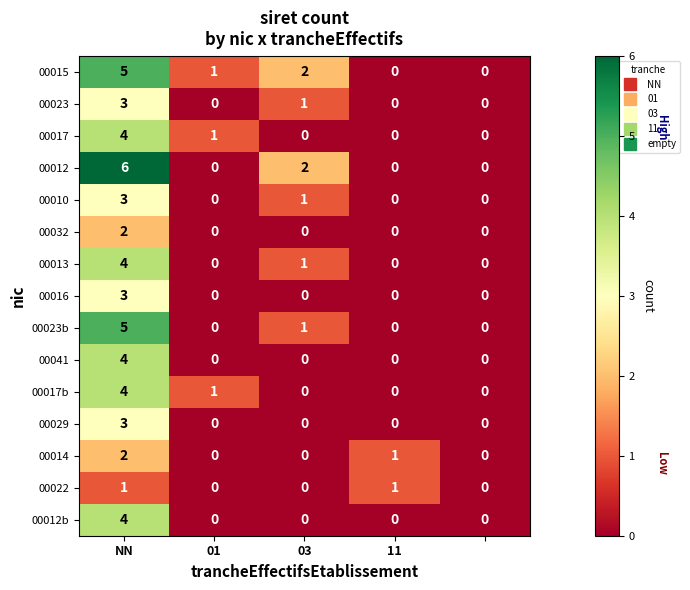

What is the maximum value for 00015?

5